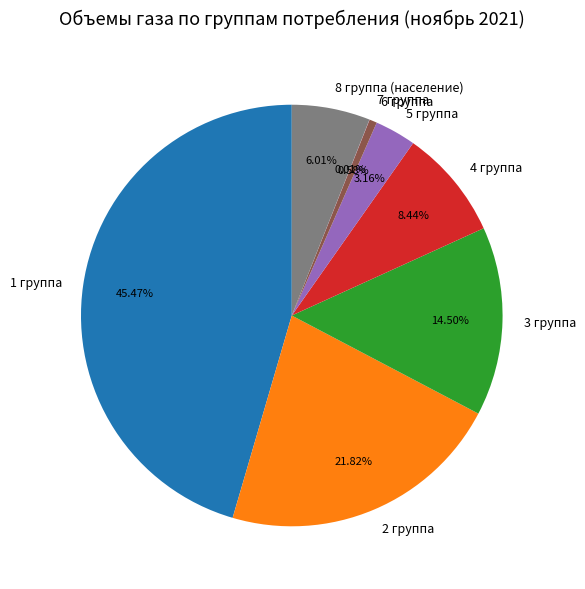

Does 8 группа (население) represent more than half of the total?

No